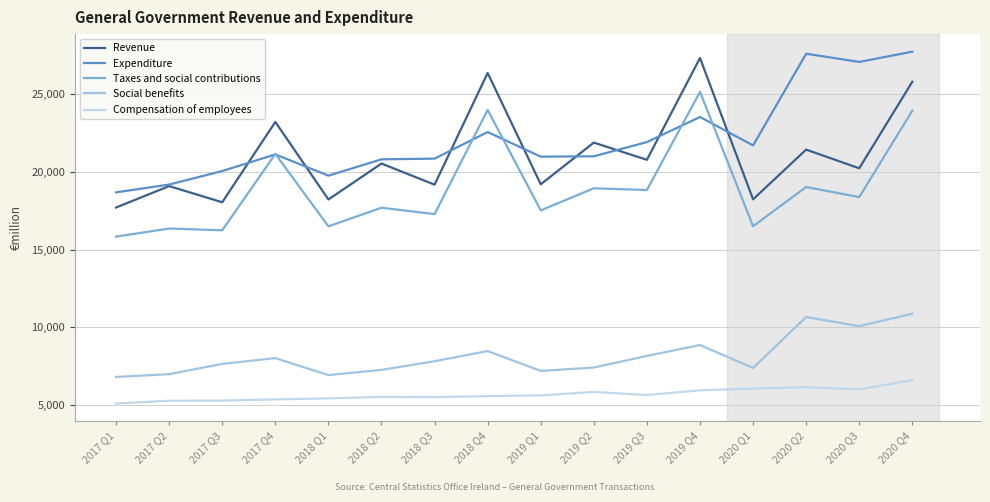

Rank the series by their maximum value, from highest to lowest.

Expenditure, Revenue, Taxes and social contributions, Social benefits, Compensation of employees